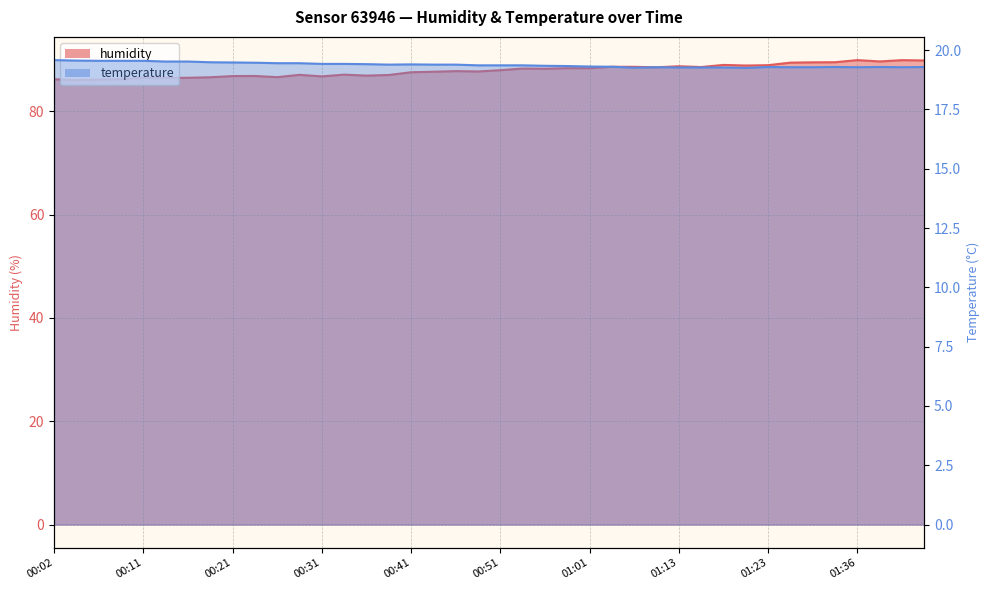

Is it true that humidity equals 89.6 at 01:39?

True